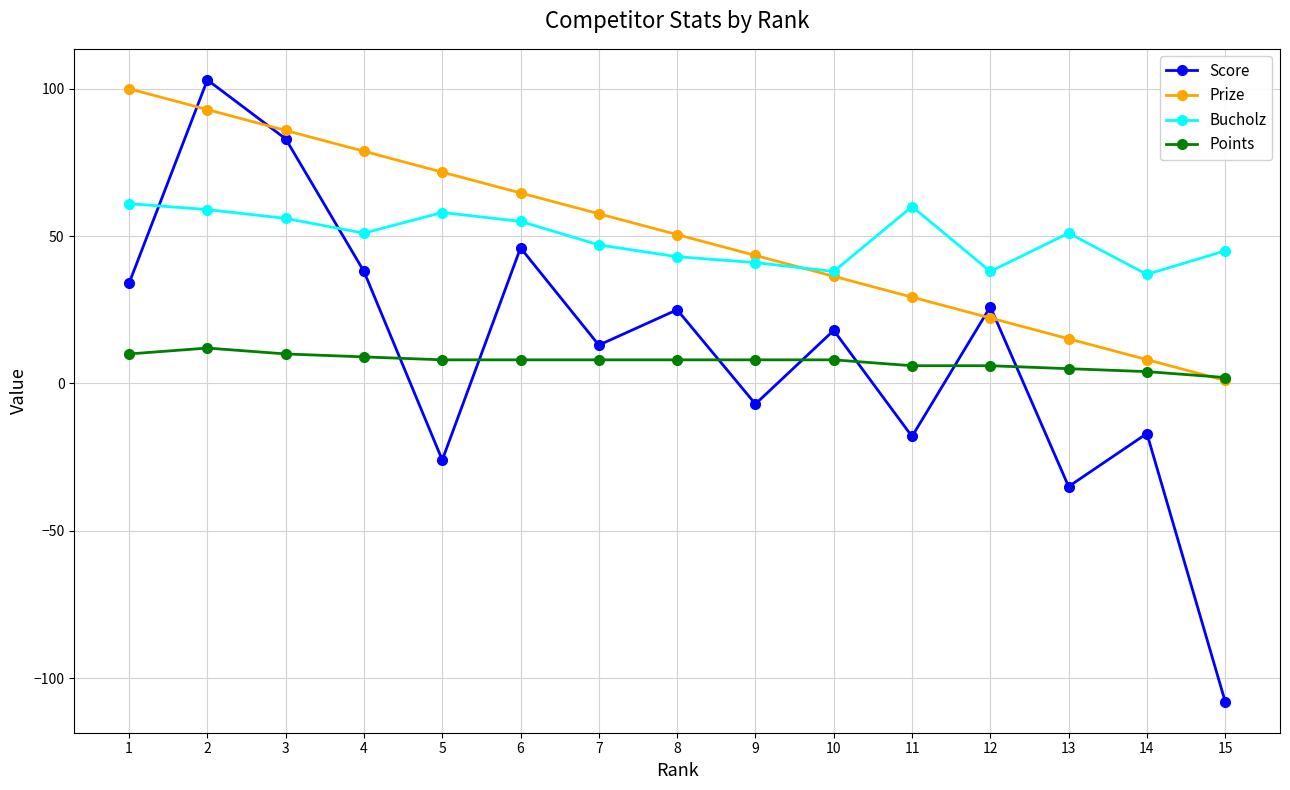

Which series changed the most between 1 and 2?

Score